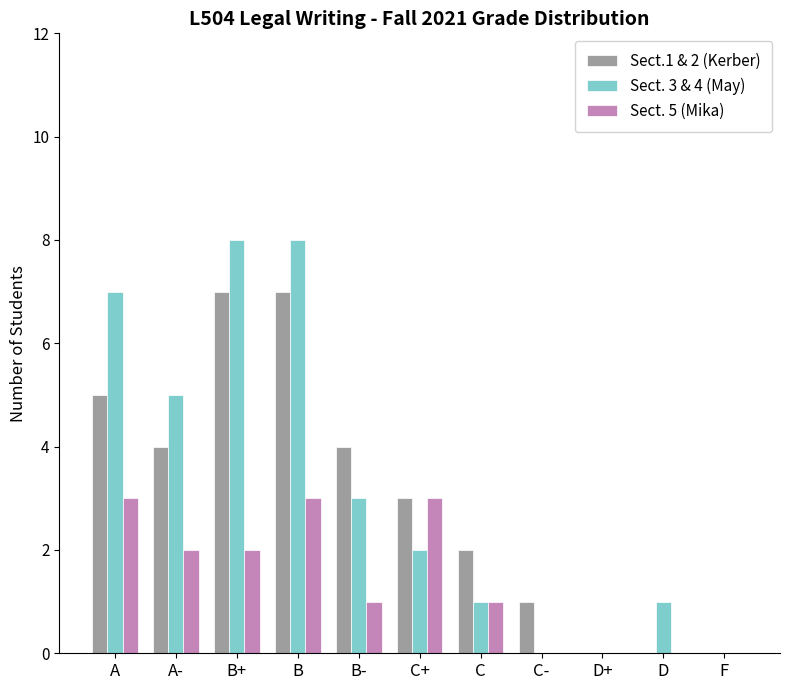

Is the value of Sect.1 & 2 (Kerber) at F greater than the value of Sect. 5 (Mika) at C?

No